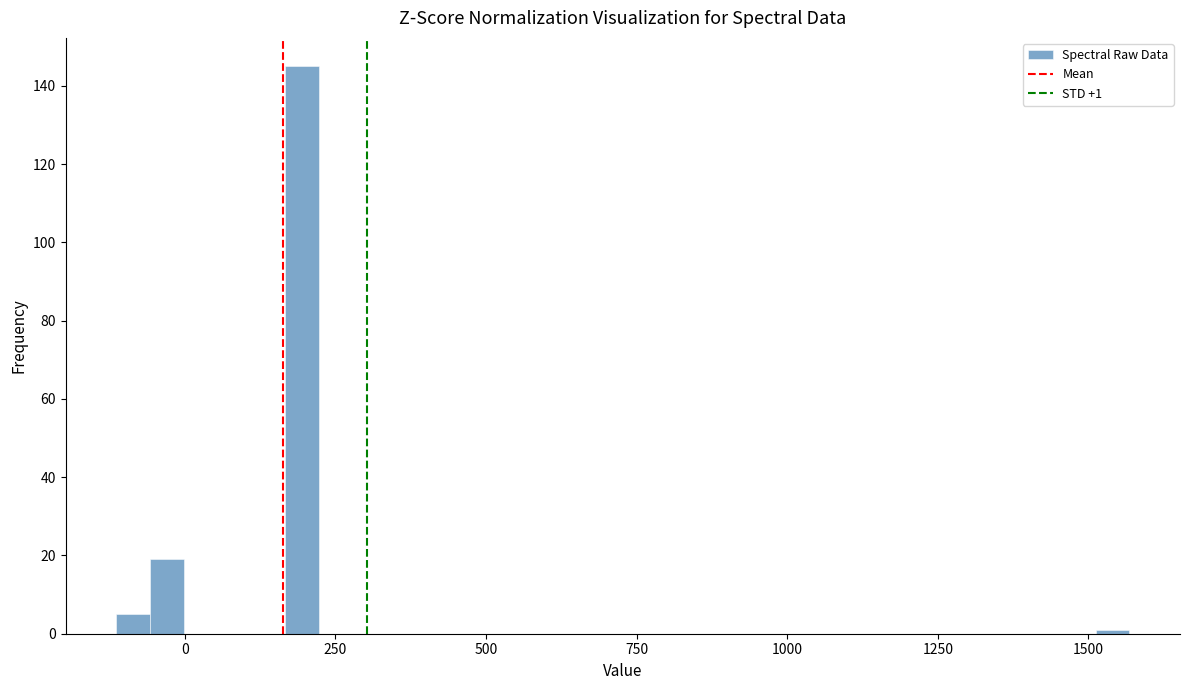

Around what value on the x-axis is the tallest bar? Give the approximate position of its centre, as read against the axis.

200